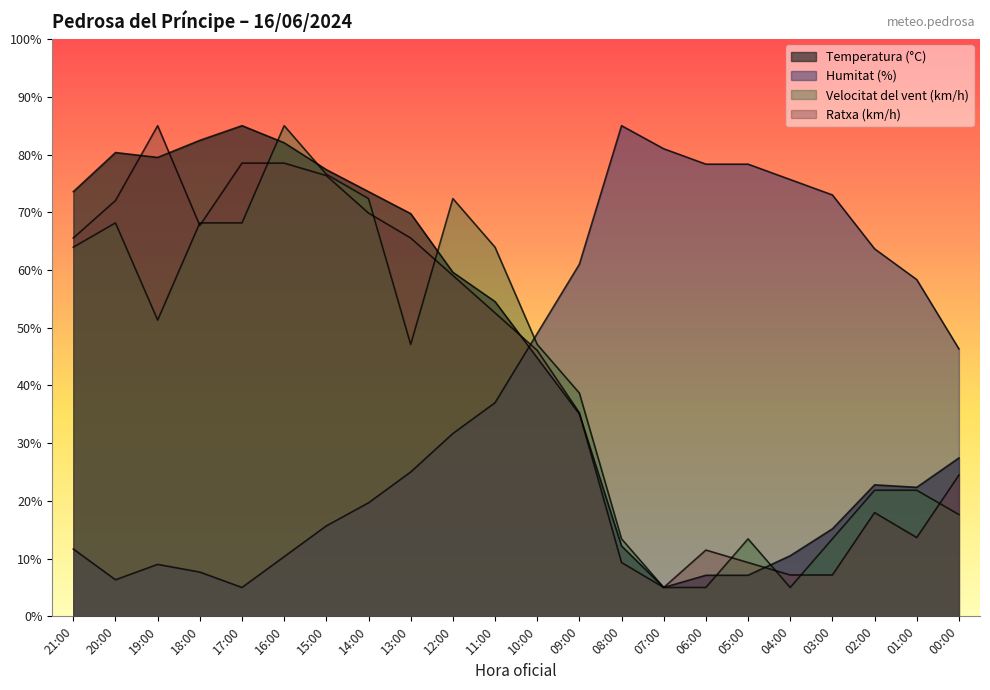

How many interior local valleys does the Velocitat del vent (km/h) series have?

3